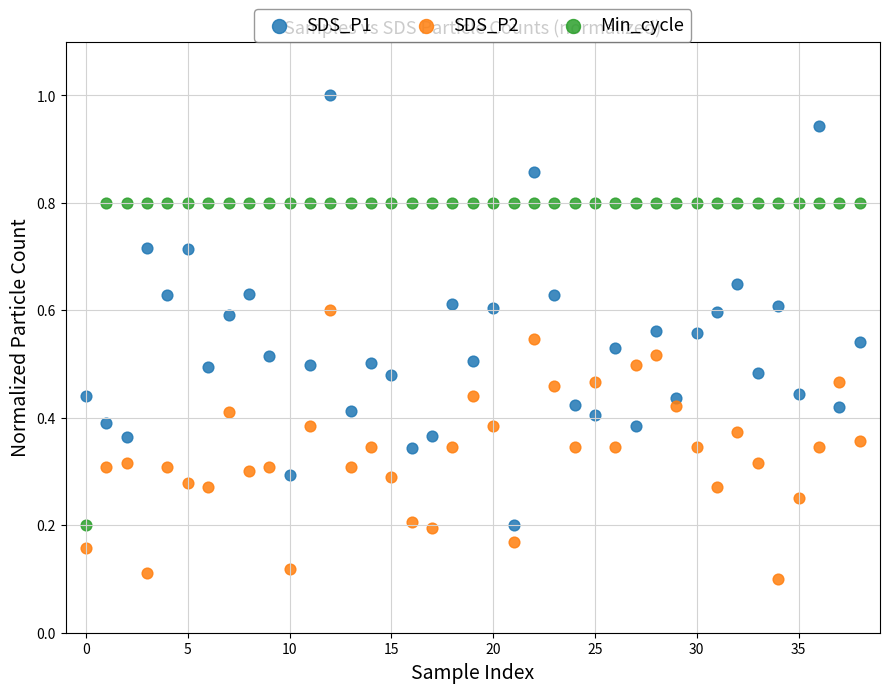

Which series reaches the maximum Y coordinate?

SDS_P1